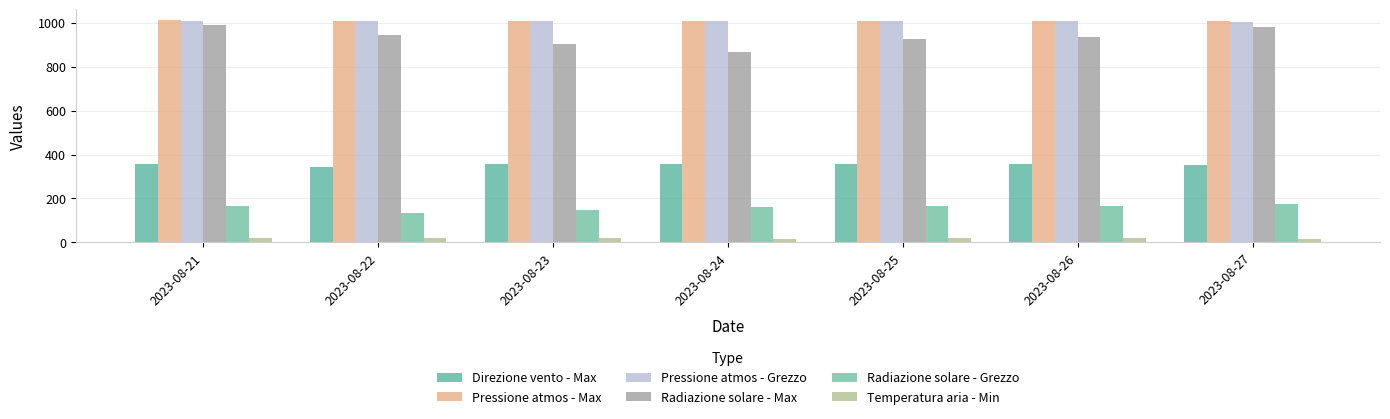

What is the maximum value shown in the chart?

1010.0